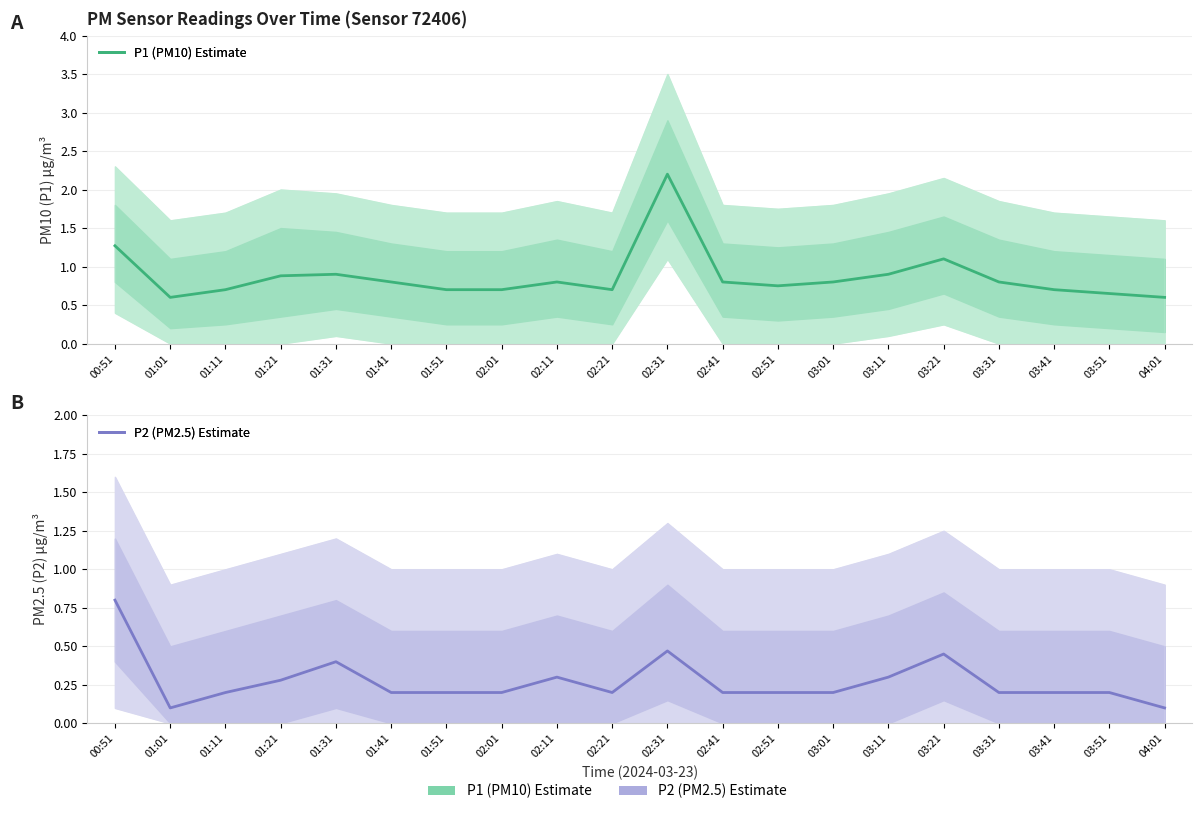

True or false: P2 (PM2.5) Estimate has a value of 0.0 at 02:41.

False